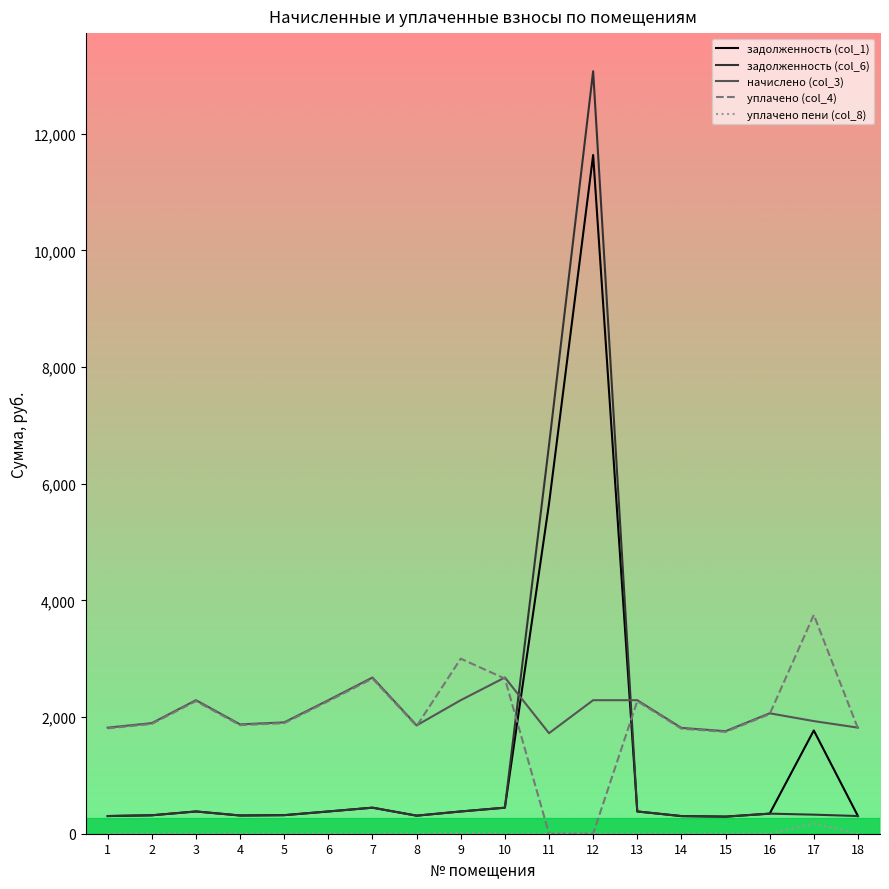

What are all the series names shown in the legend?

задолженность (col_1), задолженность (col_6), начислено (col_3), уплачено (col_4), уплачено пени (col_8)